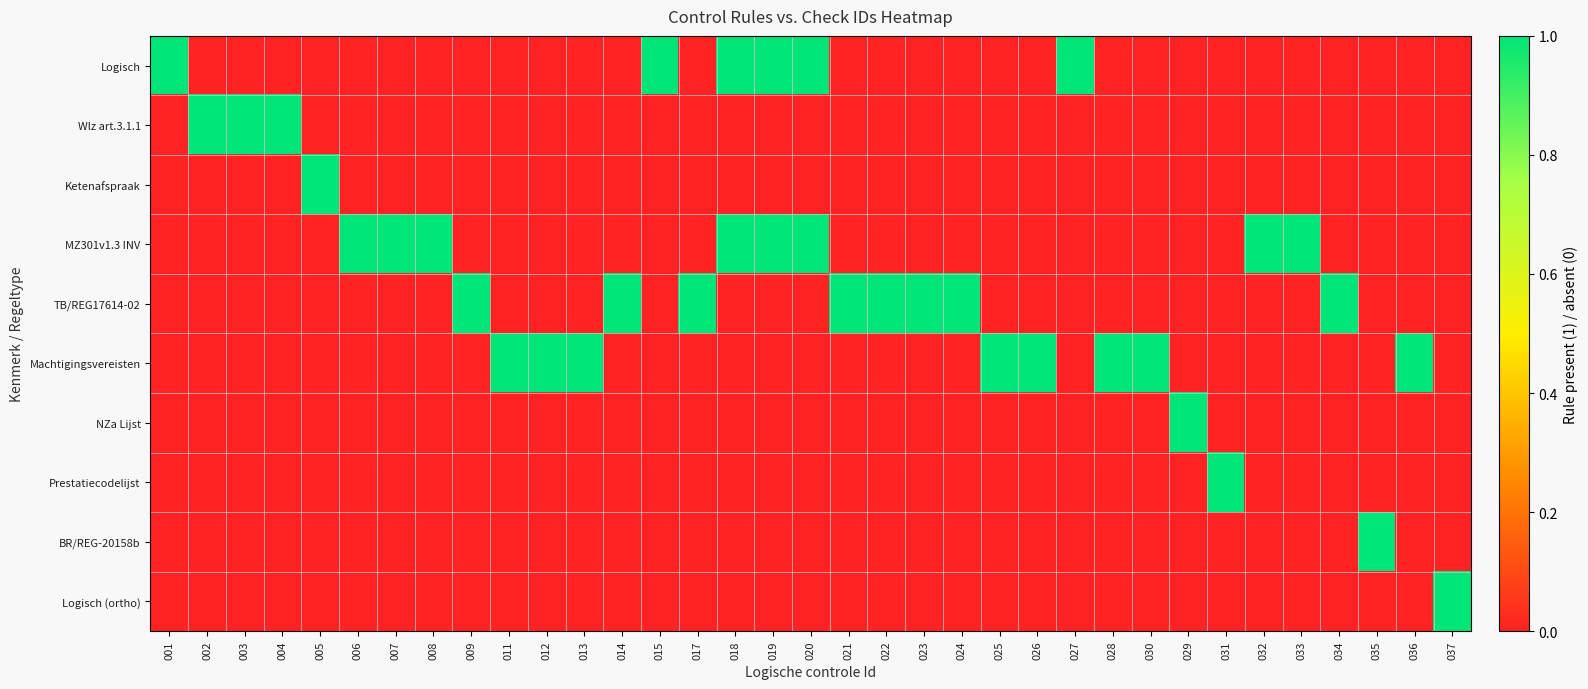

What is the difference between the highest and lowest values at 005?

1